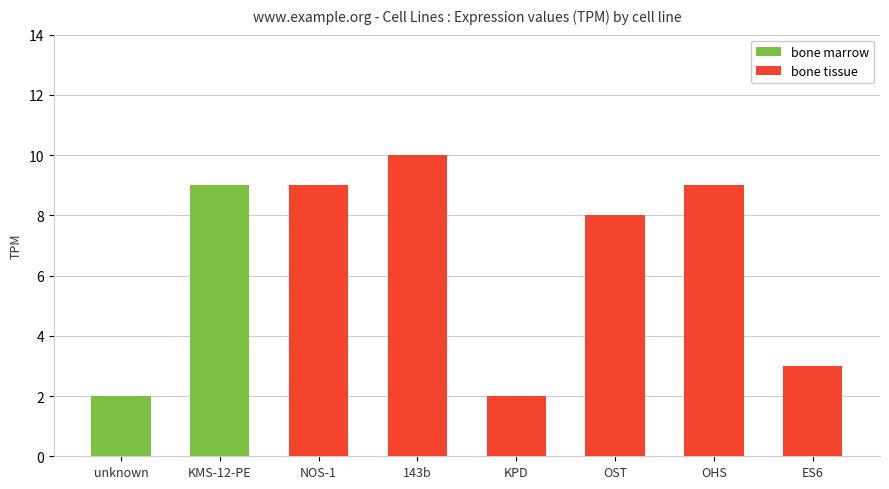

True or false: bone tissue has a value of 10 at 143b.

True